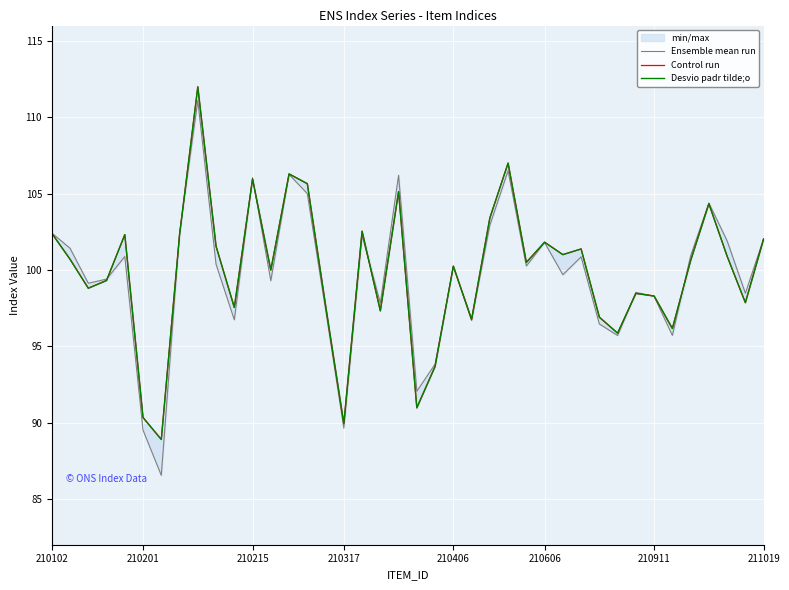

What position from the left is 38?

39